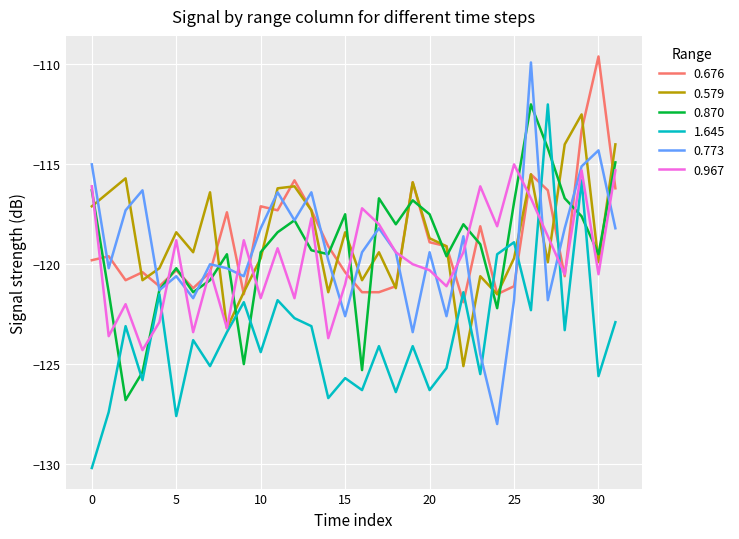

How many categories are shown in the chart?

32